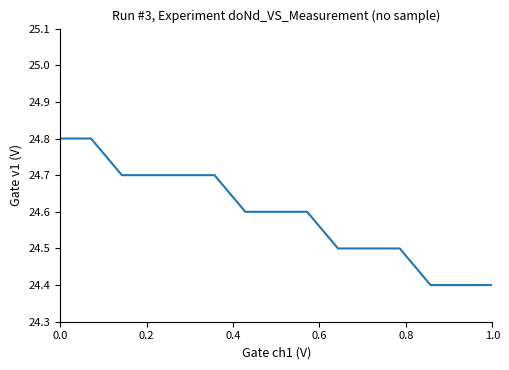

What is the greatest value displayed?

24.8